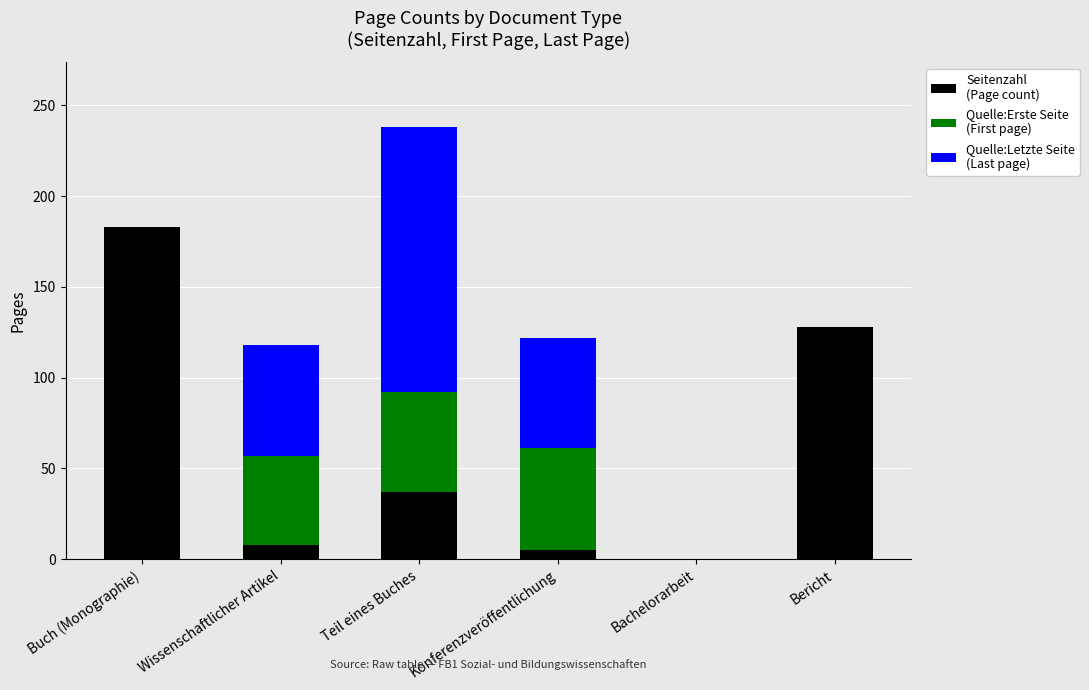

At which category is the sum across all series the highest?

Teil eines Buches